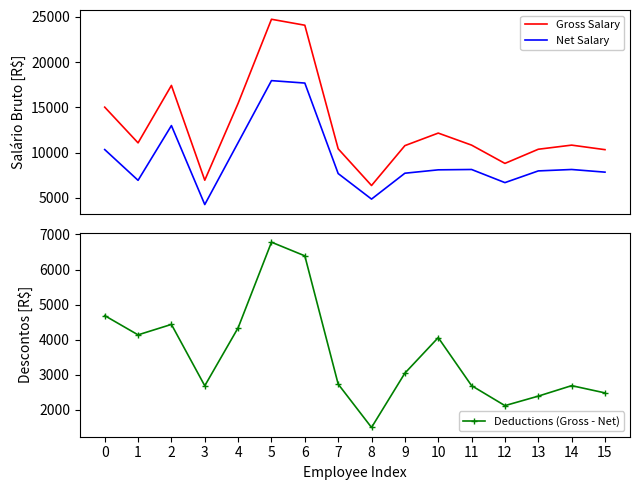

What is the spread (max minus min) of values at 2?

12976.8